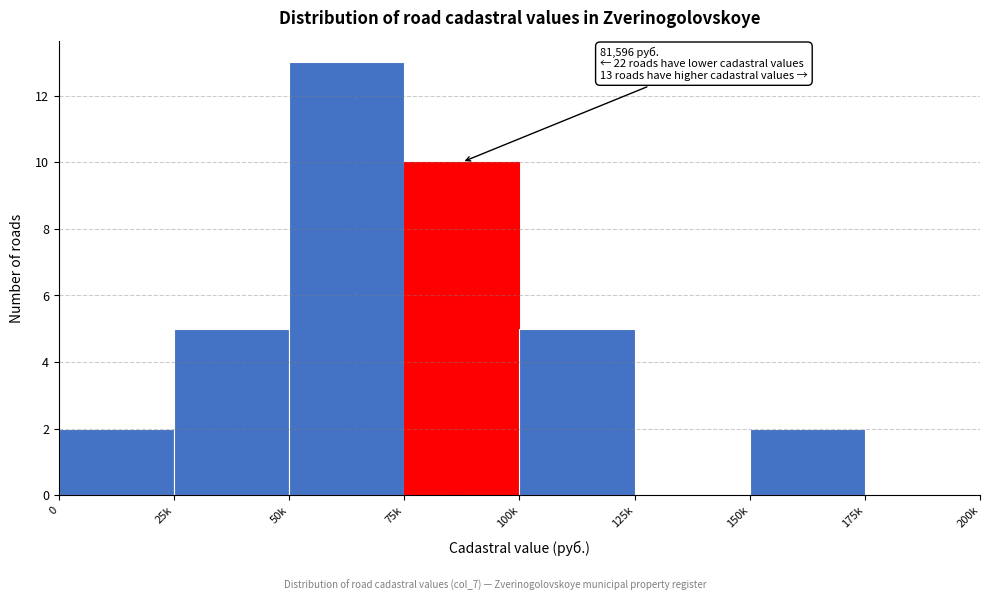

Reading left to right, list all the values displayed in this chart.

0=2	25k=5	50k=13	75k=10	100k=5	125k=0	150k=2	175k=0